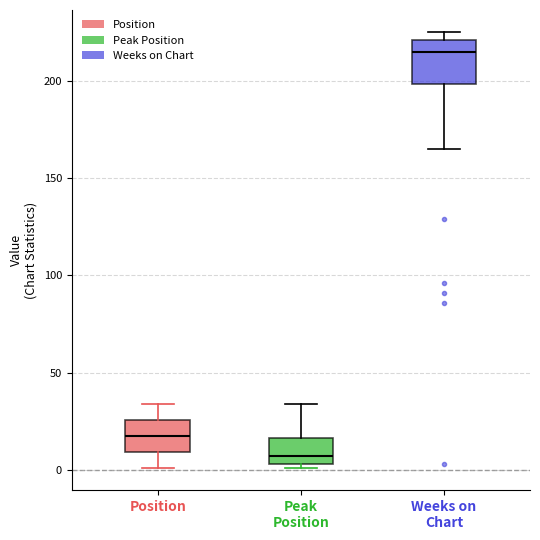

Where does the upper whisker of the box for Position end on the y-axis? The values are not printed on the chart, so give them approximately, as read against the axis.

35